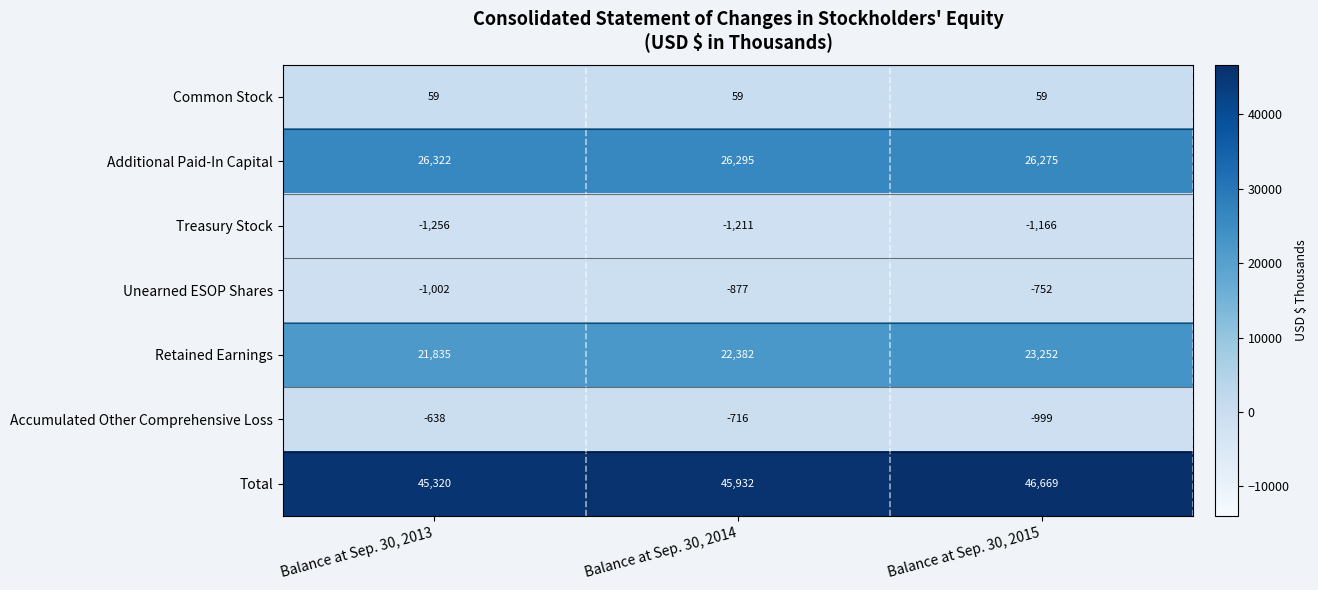

What is the difference between the maximum and minimum values in the Retained Earnings series?

1417